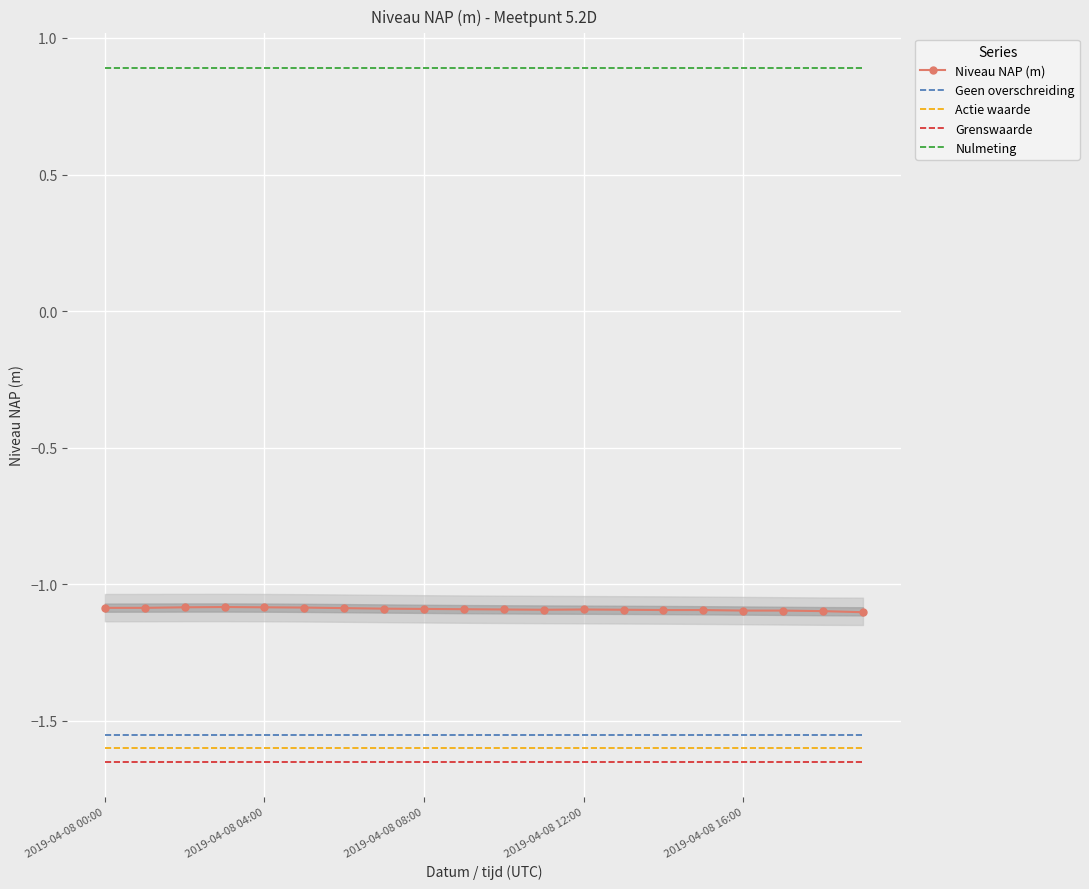

The value of Geen overschreiding at 19 is -1.6. True or false?

True